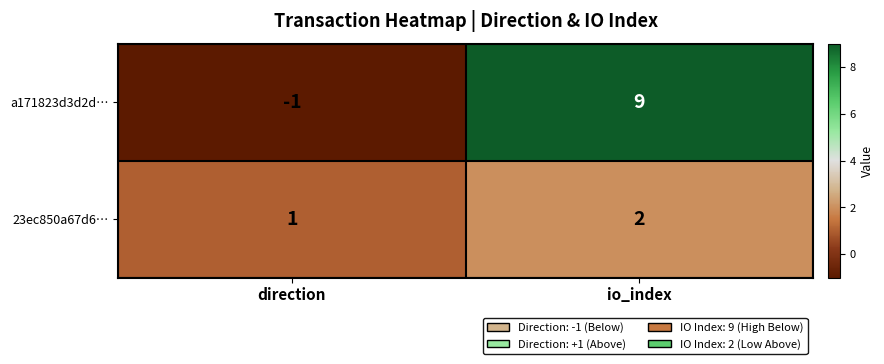

What is the average value of the a171823d3d2d… series?

4